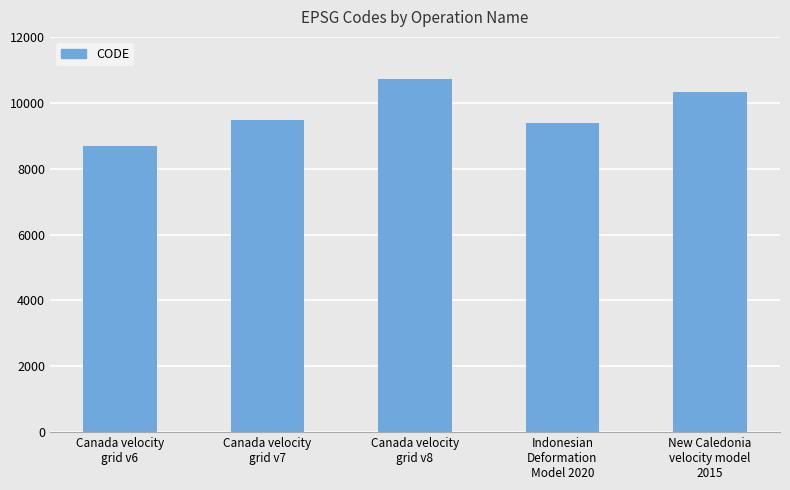

What is the value of the 5th bar from the left?

10323